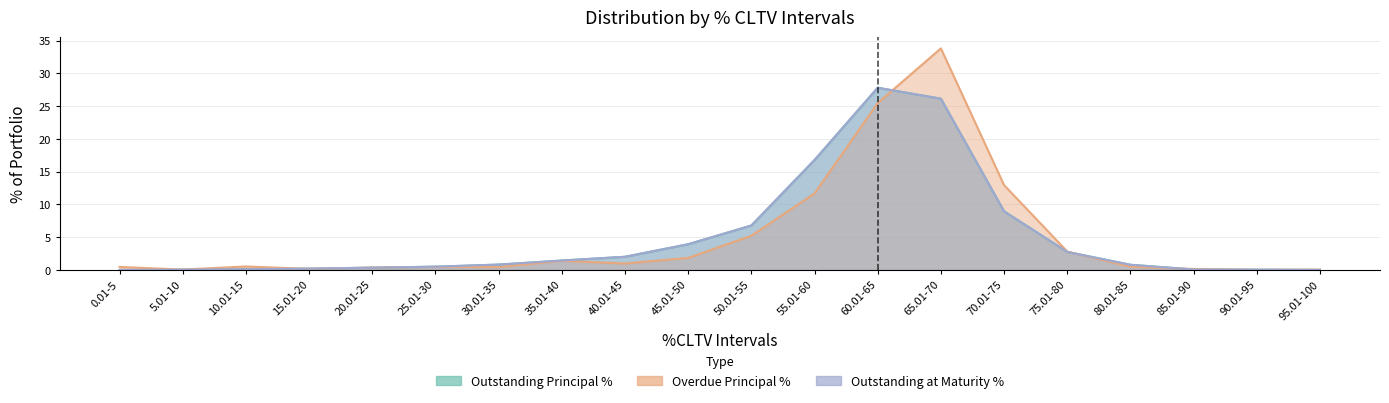

How many lines are shown in the chart?

3